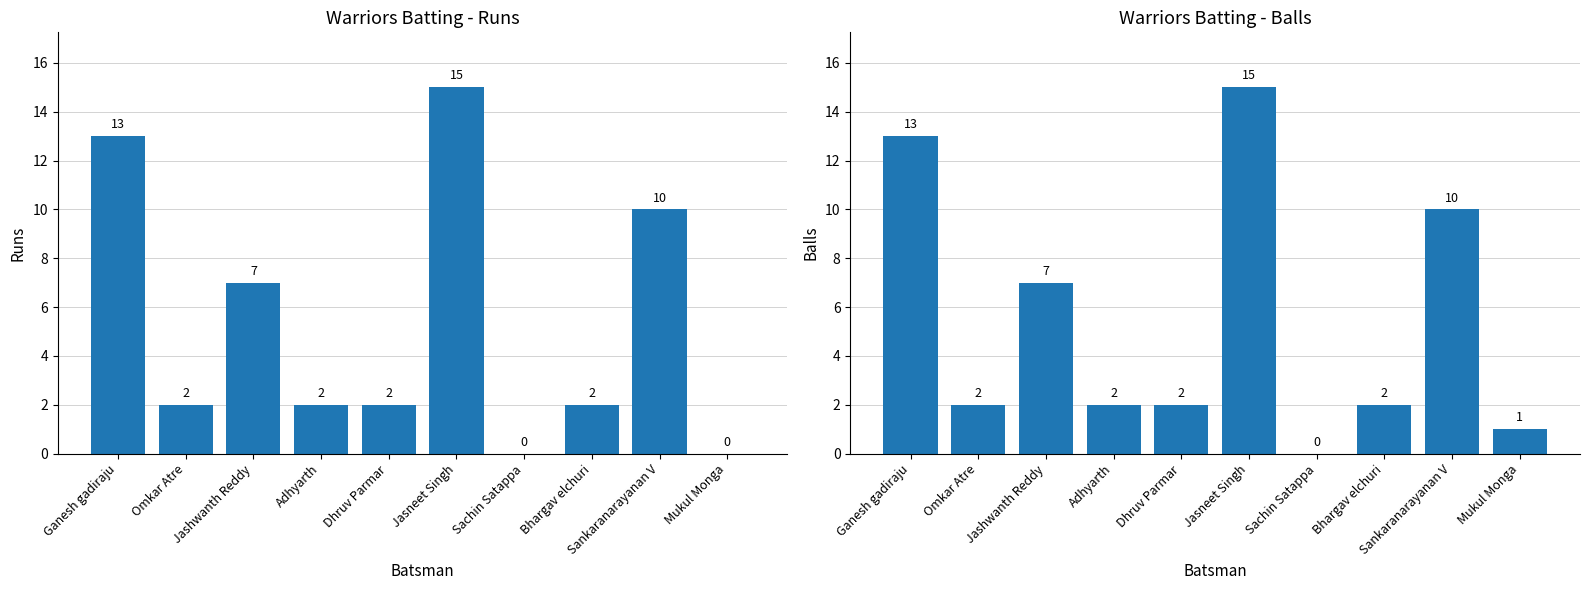

What are all the series names shown in the legend?

Runs, Balls